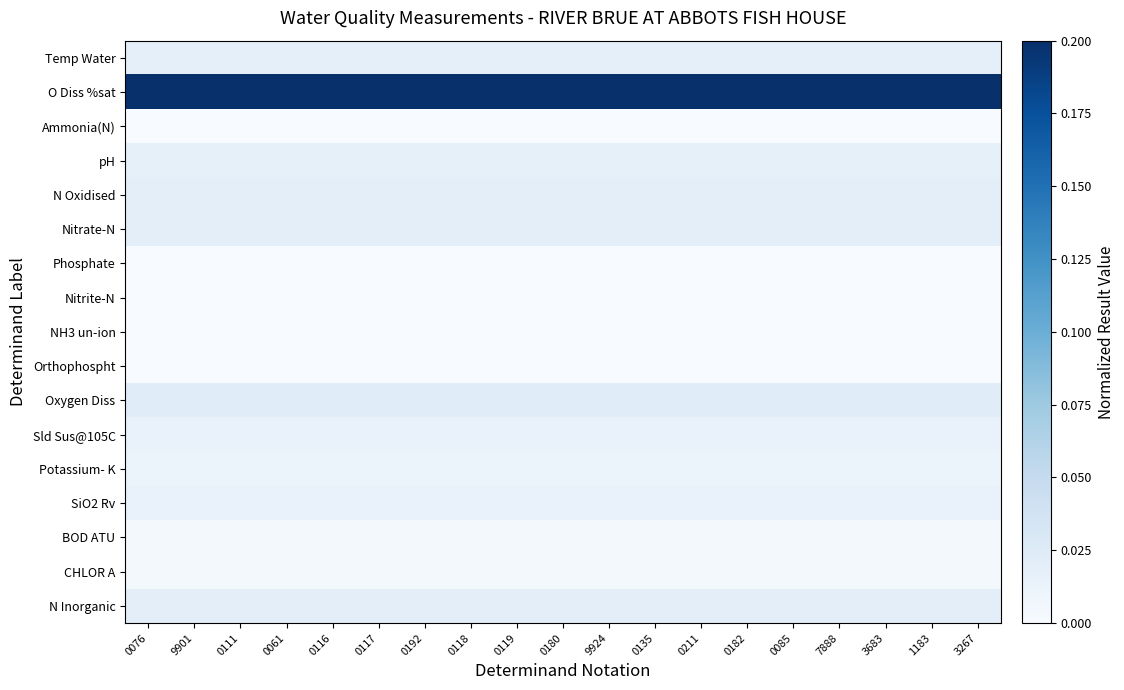

What is the spread (max minus min) of values at 3267?

0.2